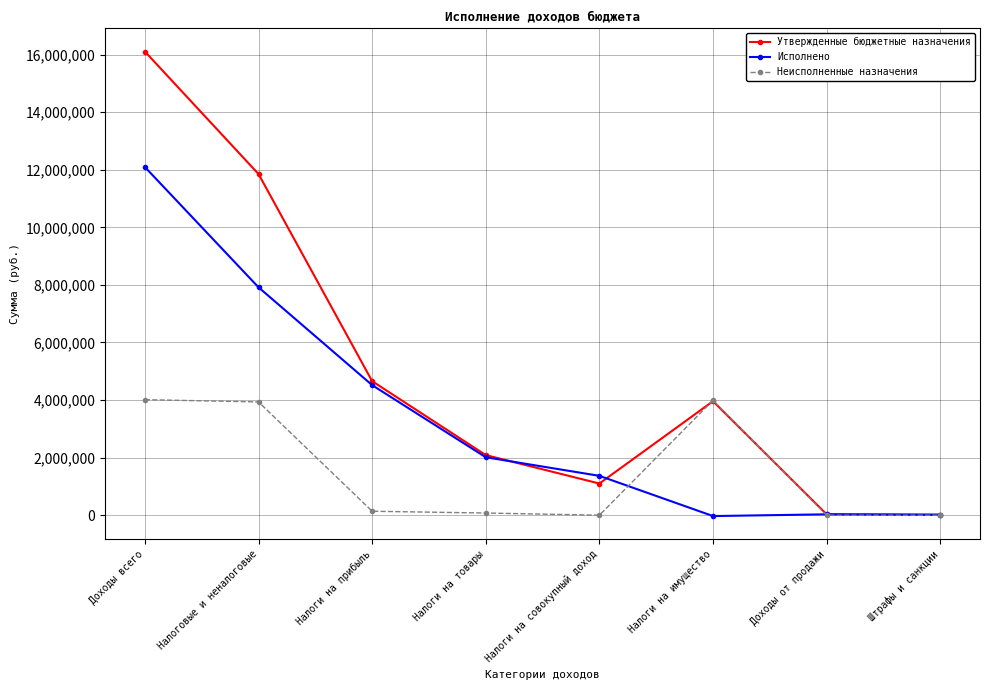

At how many categories does at least one series exceed 14177886?

1